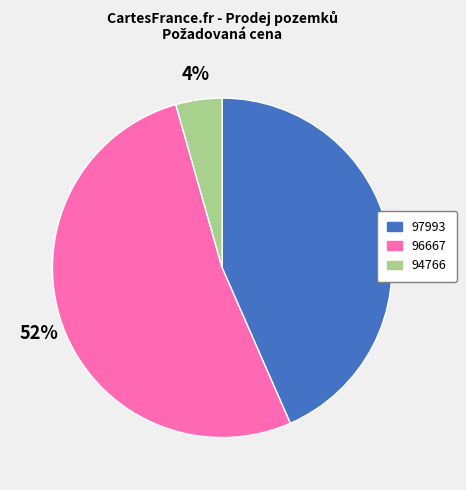

Which has a higher value, 96667 or 97993?

96667